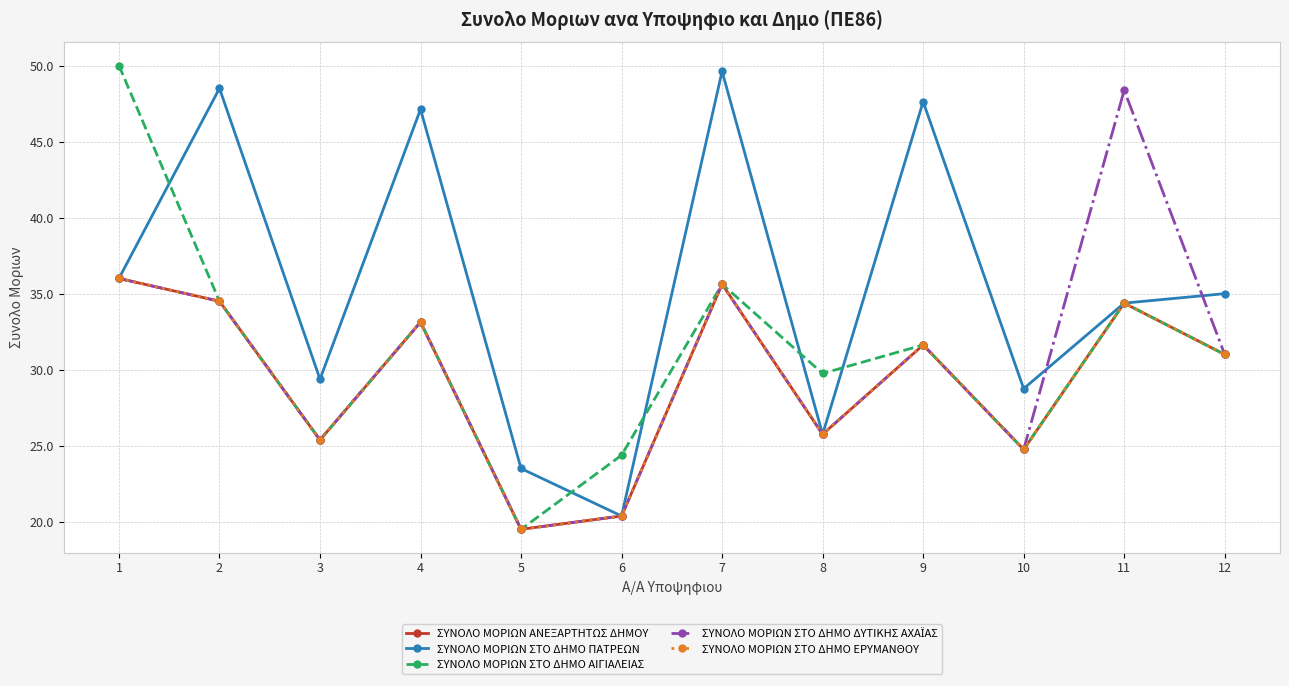

Is it true that ΣΥΝΟΛΟ ΜΟΡΙΩΝ ΣΤΟ ΔΗΜΟ ΑΙΓΙΑΛΕΙΑΣ equals 33.1 at 4?

True